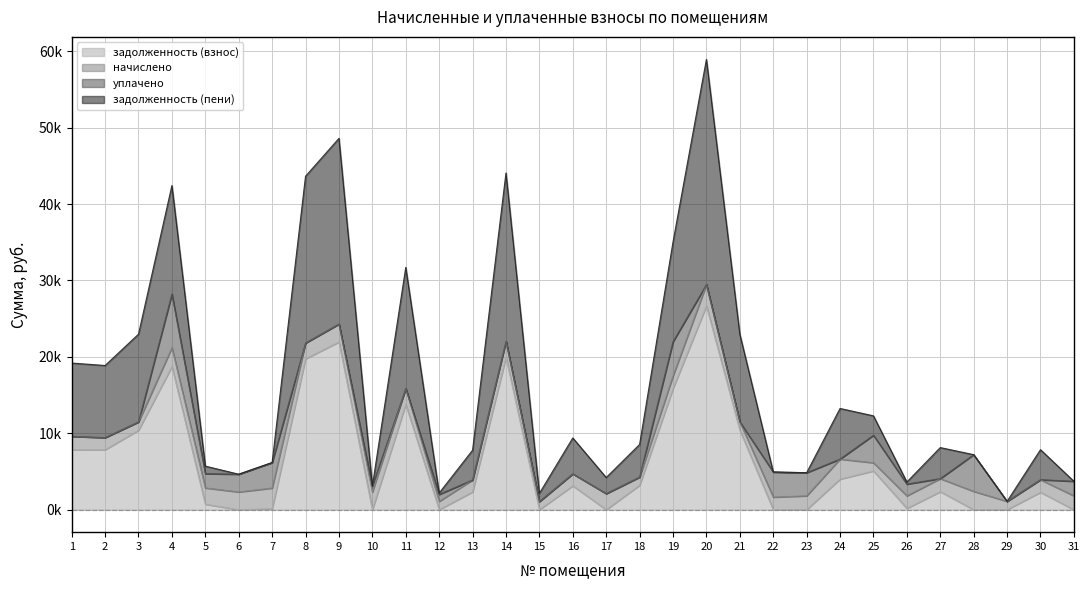

True or false: задолженность (пени) has a value of 2.5 at 27.

False